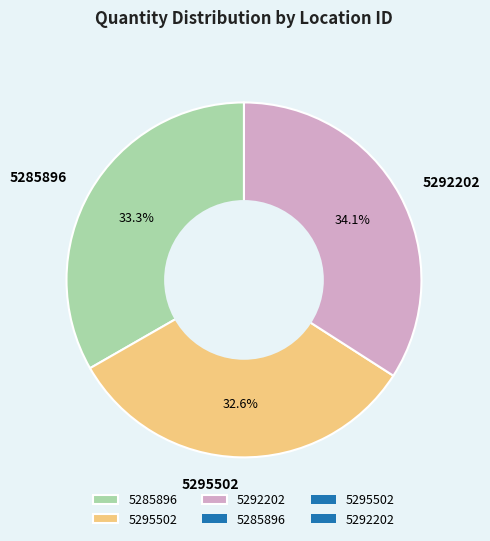

Is there any slice that represents more than half of the pie?

No